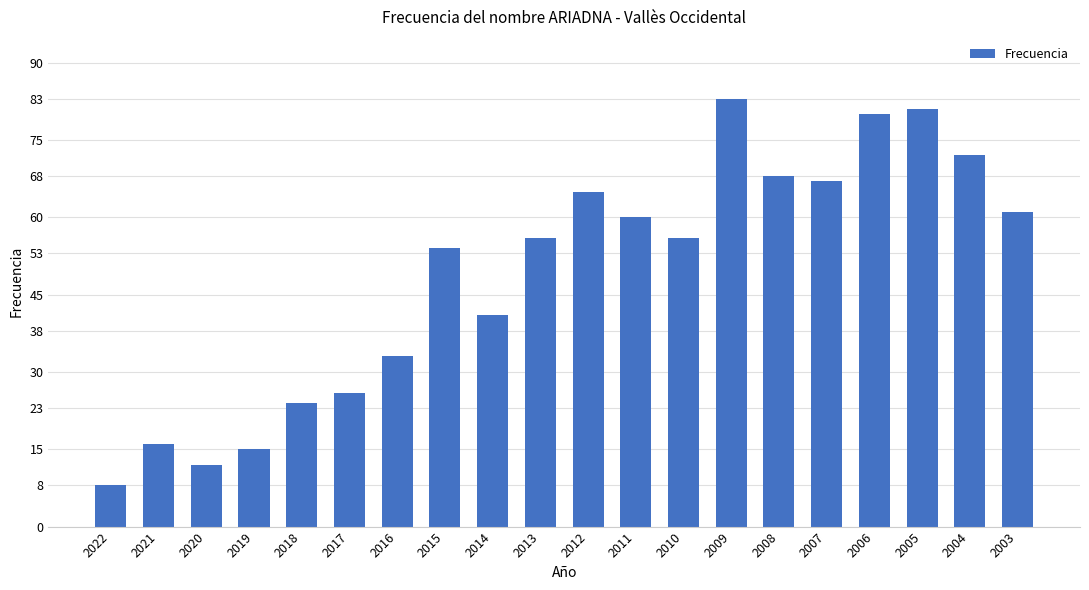

At which label is the value closest to 45?

2014